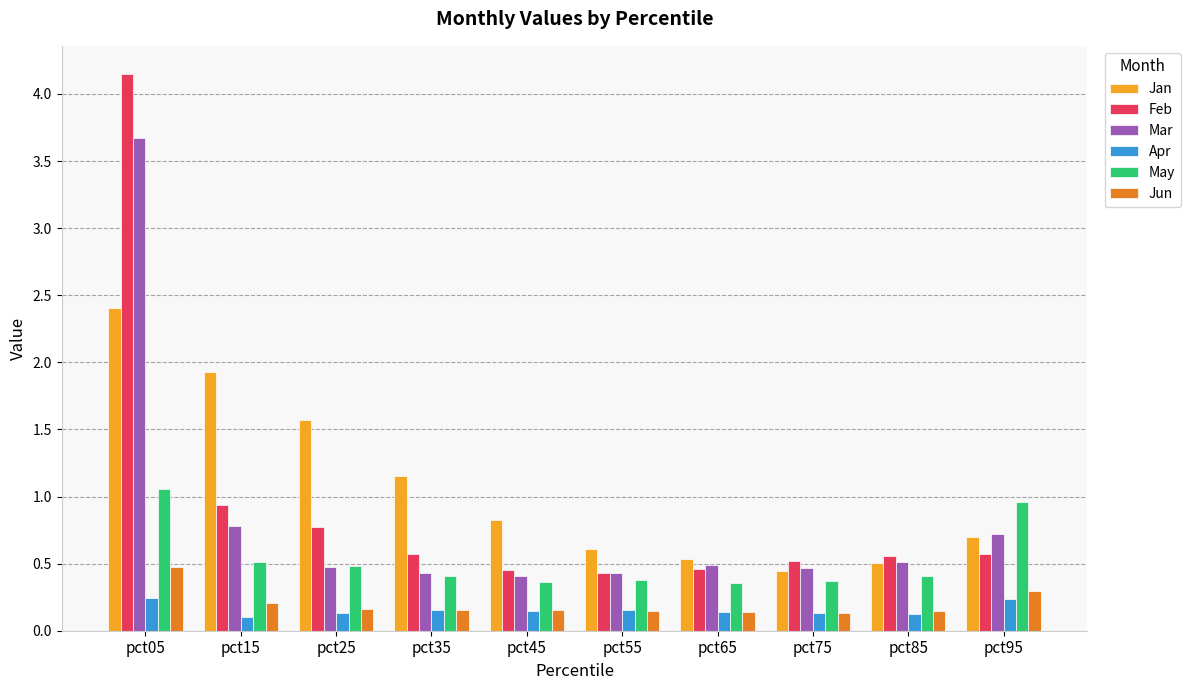

Between pct85 and pct95, which series saw the biggest shift?

May